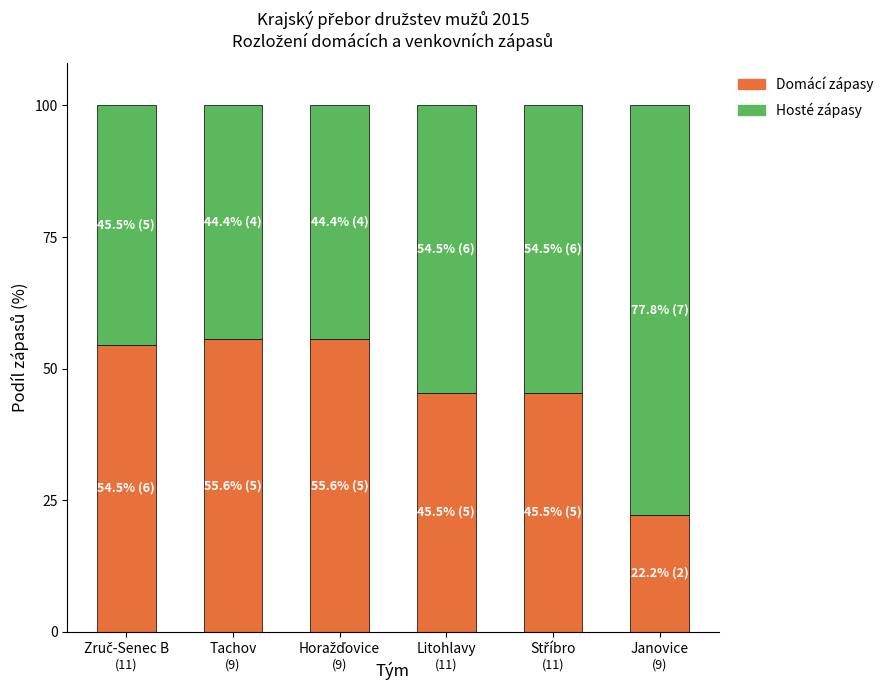

How many bars are there in total?

6